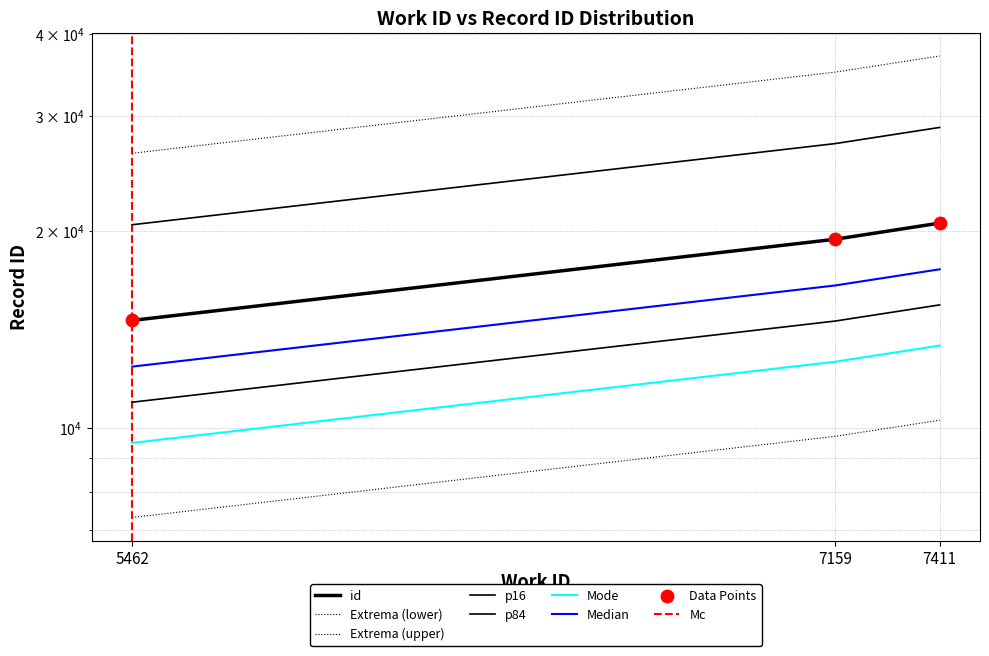

What is the ratio of the value at 7159 to the value at 7411?

0.9